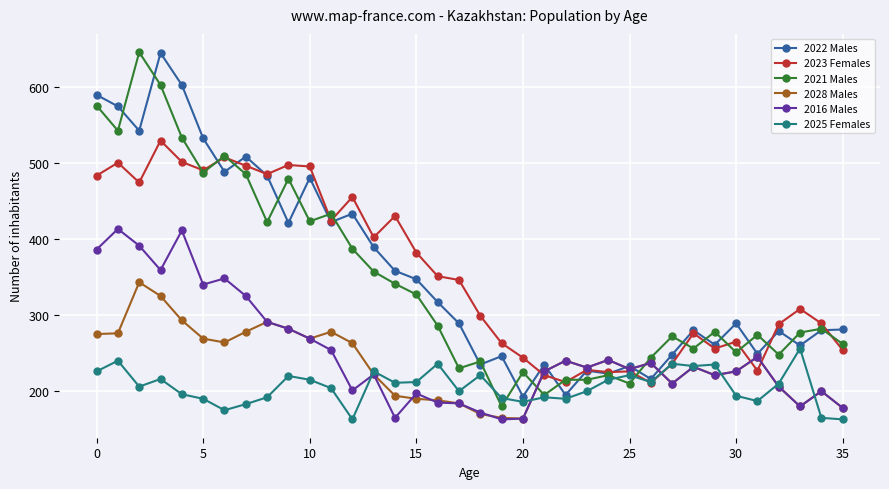

At how many categories does at least one series exceed 191?

36